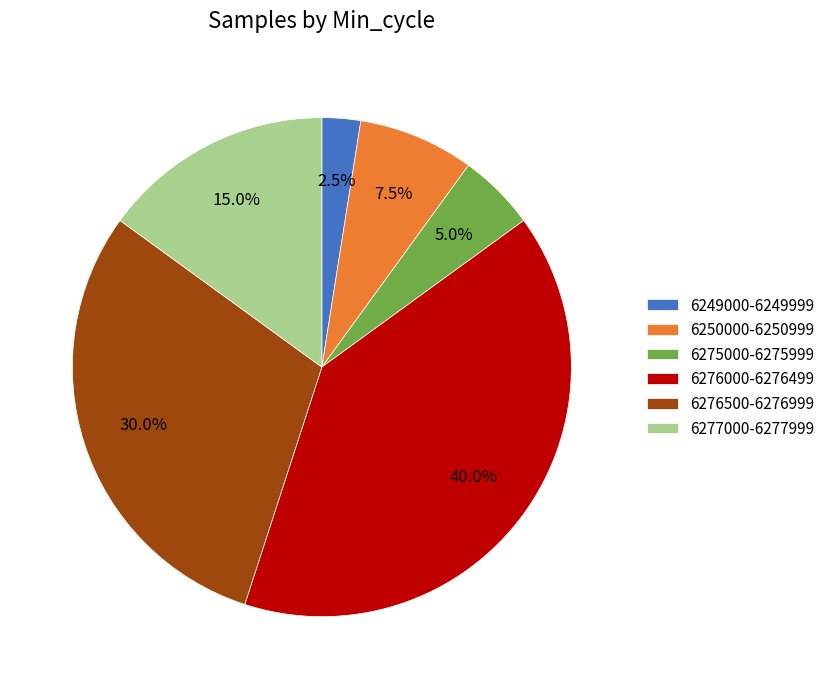

How many slices are in this pie chart?

6